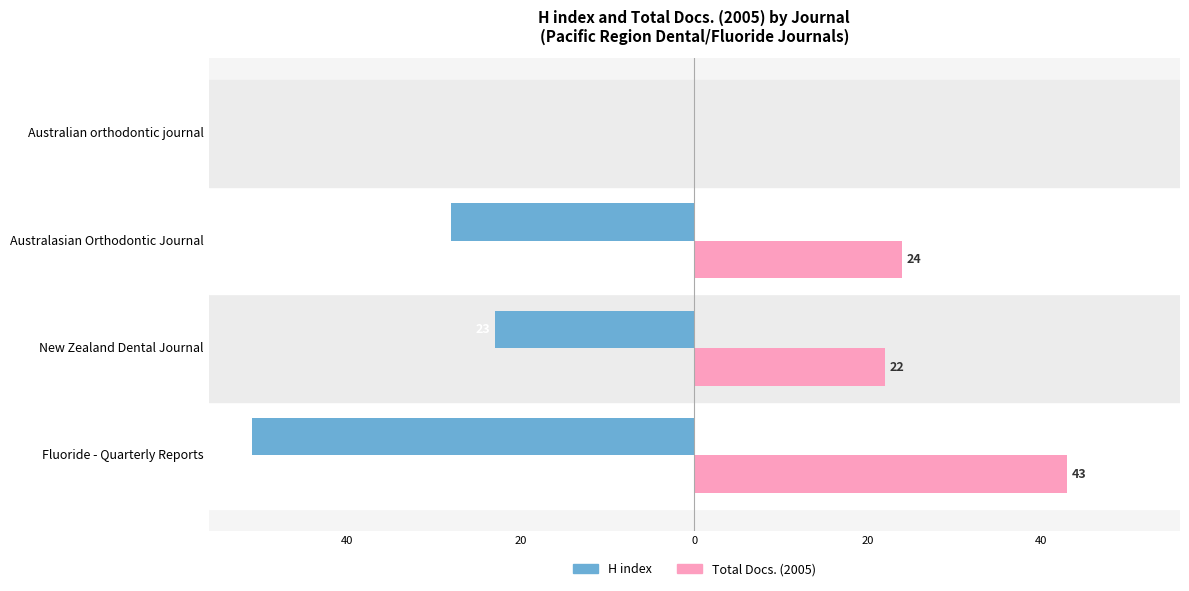

What are all the series names shown in the legend?

H index, Total Docs. (2005)